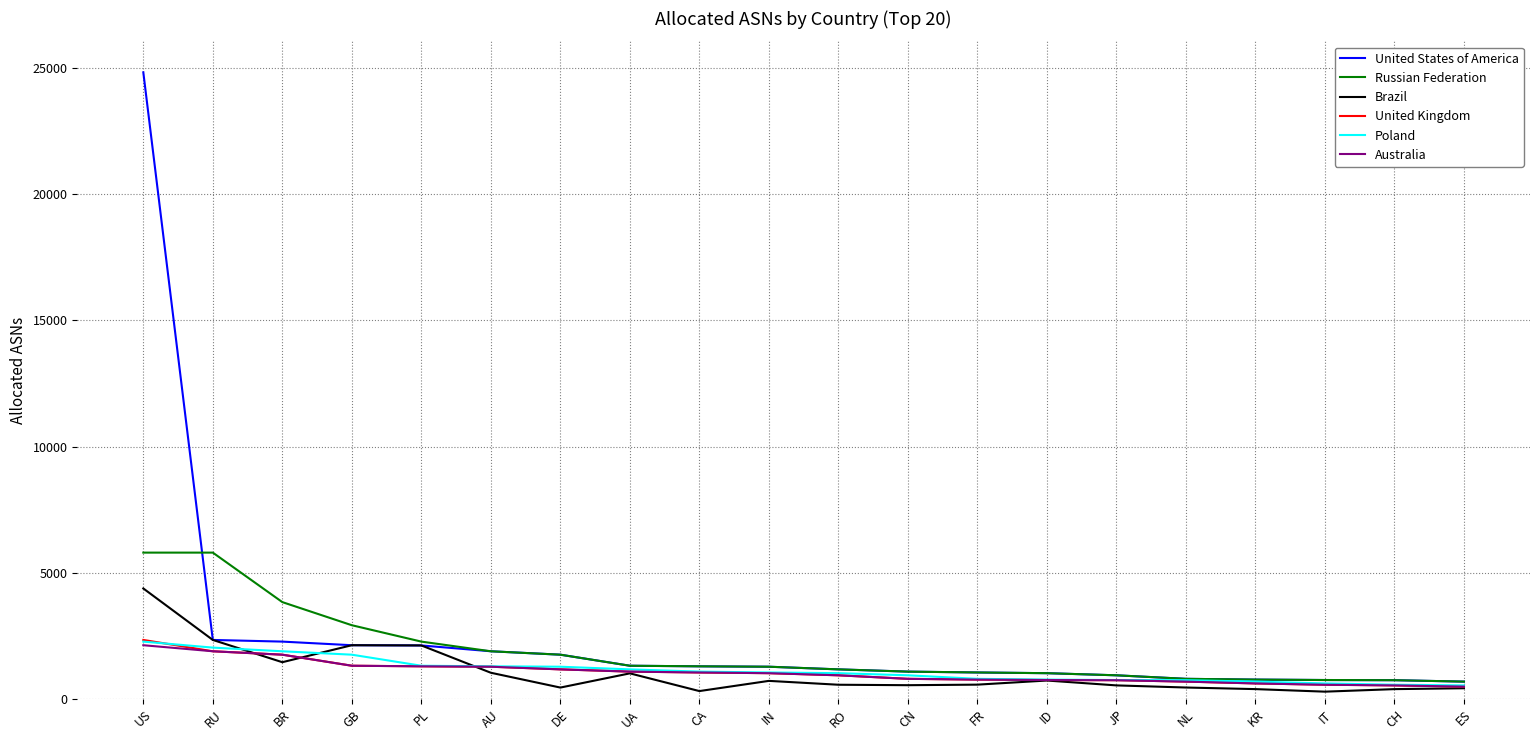

Where does the United Kingdom series first go above 1022?

US